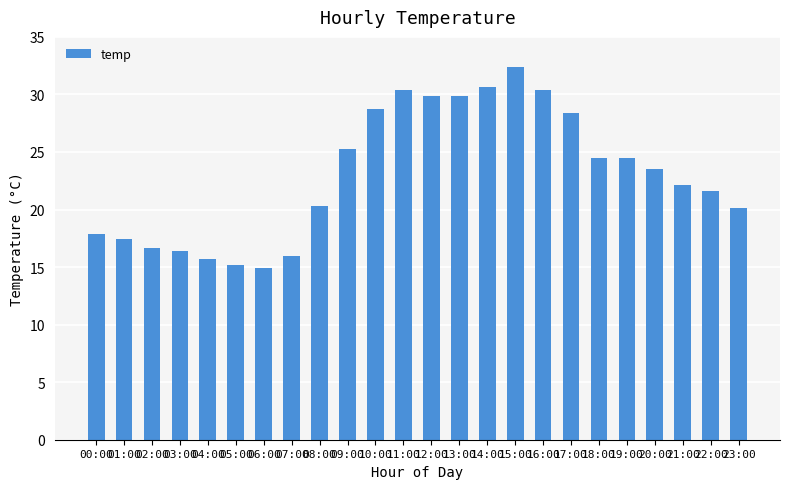

Where does the data first go above 23?

09:00